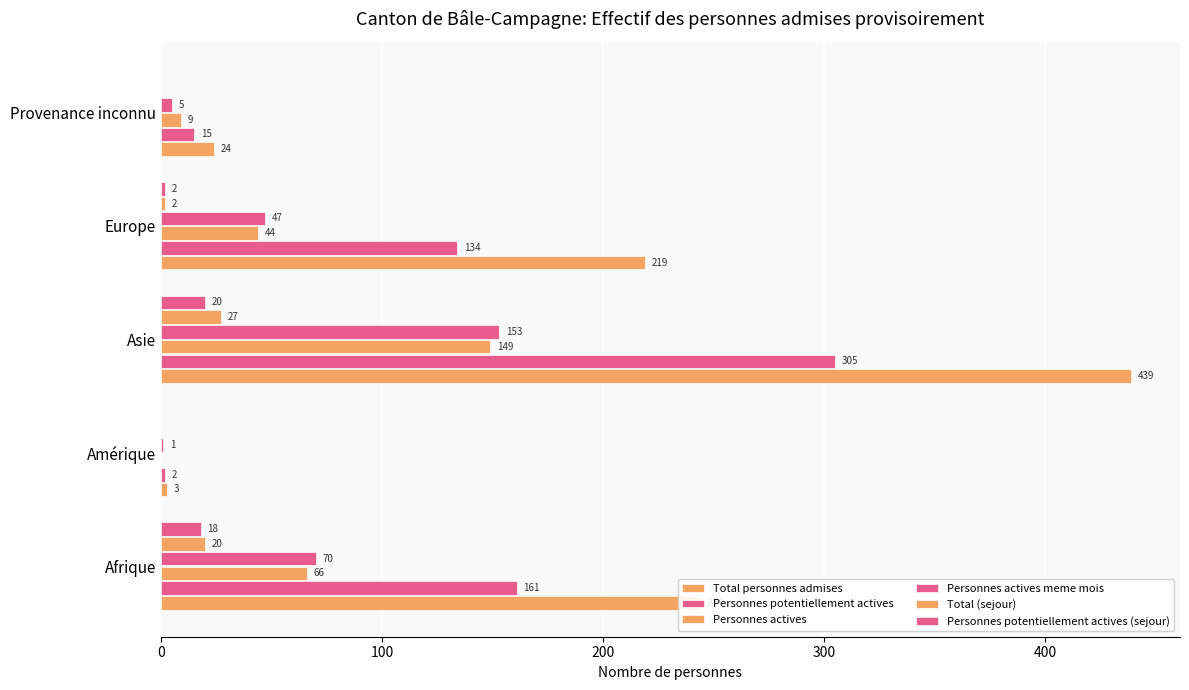

What is the value of the Personnes actives meme mois bar at the 4th from the left?

47